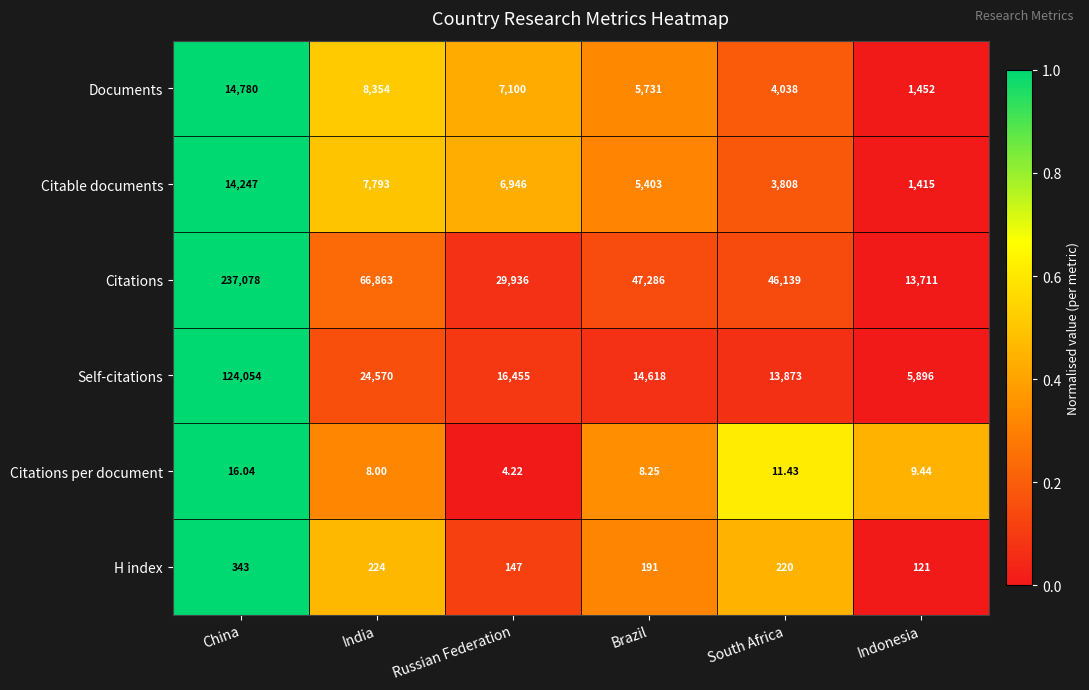

Between Brazil and Indonesia, which series saw the biggest shift?

Citations